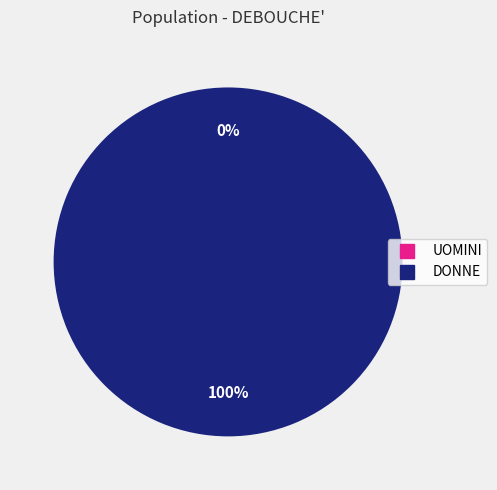

To the nearest percent, what is the difference between the UOMINI and DONNE slice percentages?

100%